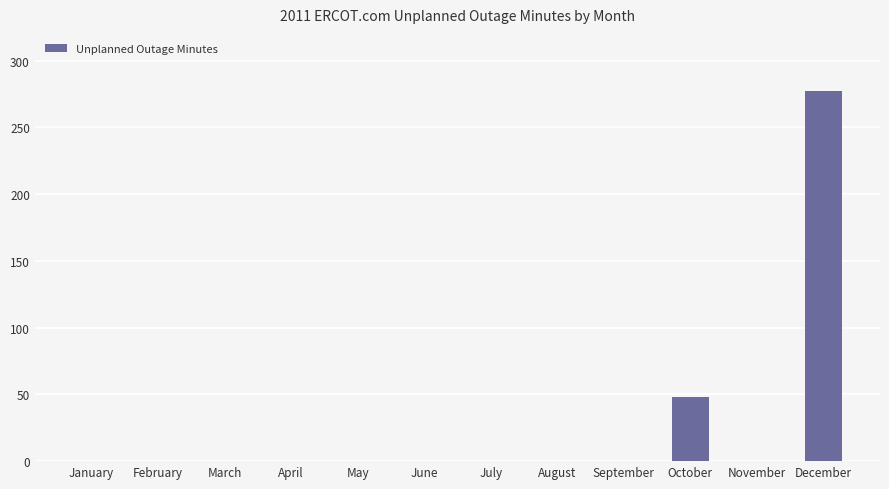

At which label is the value closest to 138?

October